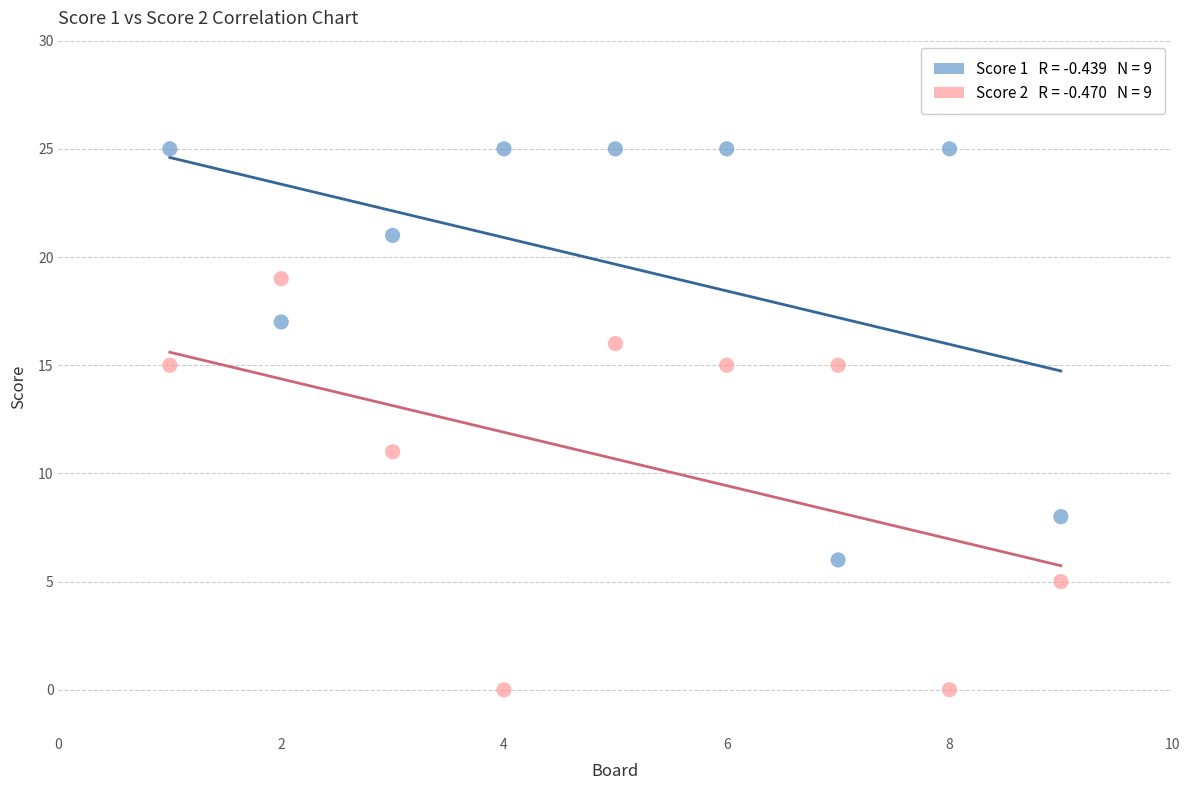

Across all data points, what is the range of Y values (max minus min)?

25